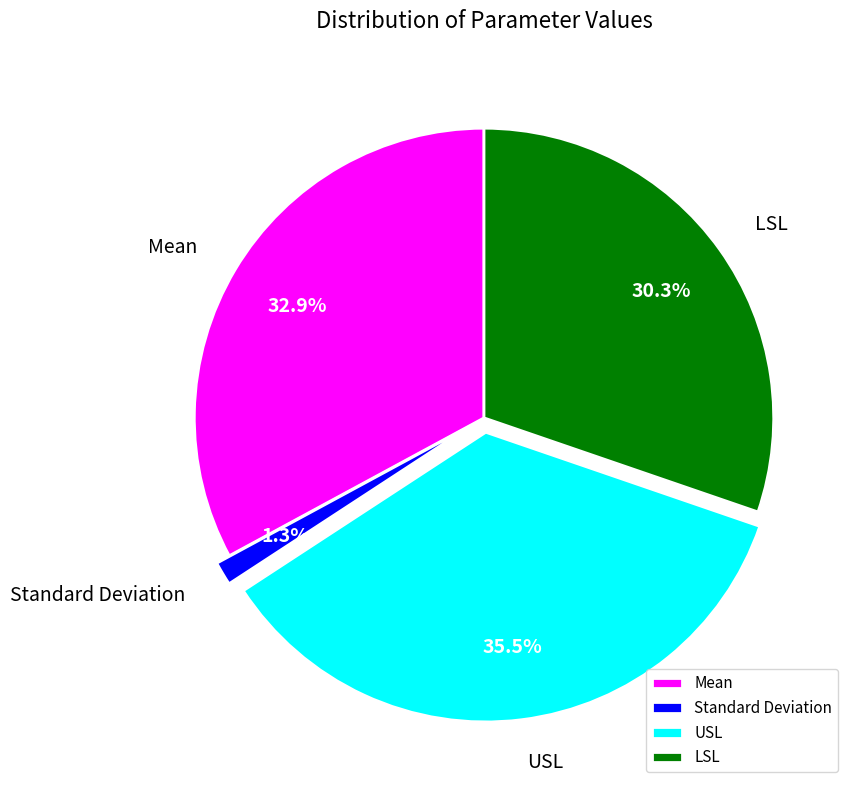

What percentage is the Mean slice, to the nearest percent?

33%